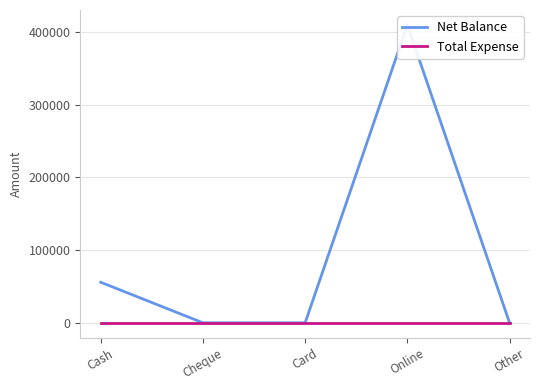

True or false: Total Expense has a value of 0 at Cheque.

True